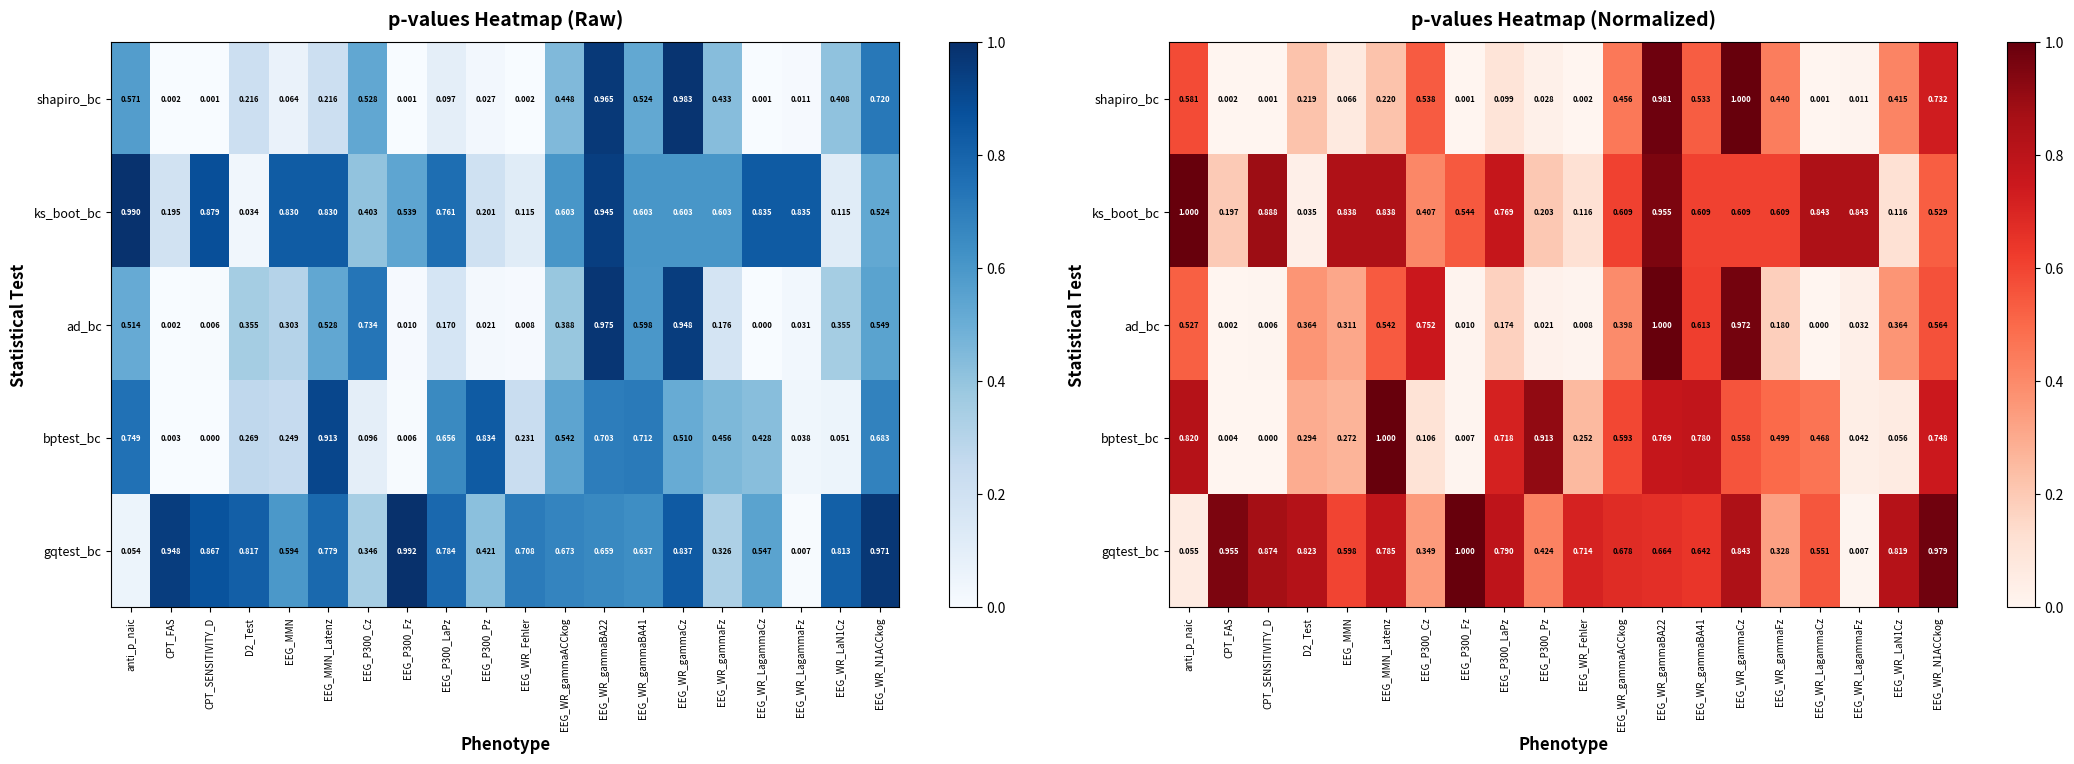

What is the total value across all series at EEG_WR_gammaFz?

2.1